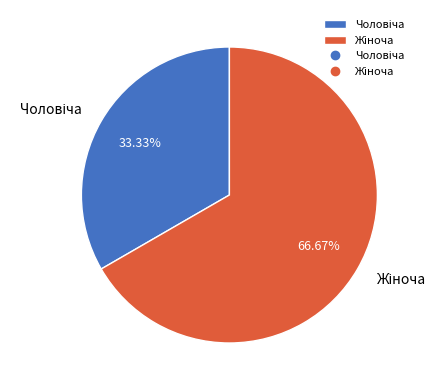

Count the number of slices in the pie.

2